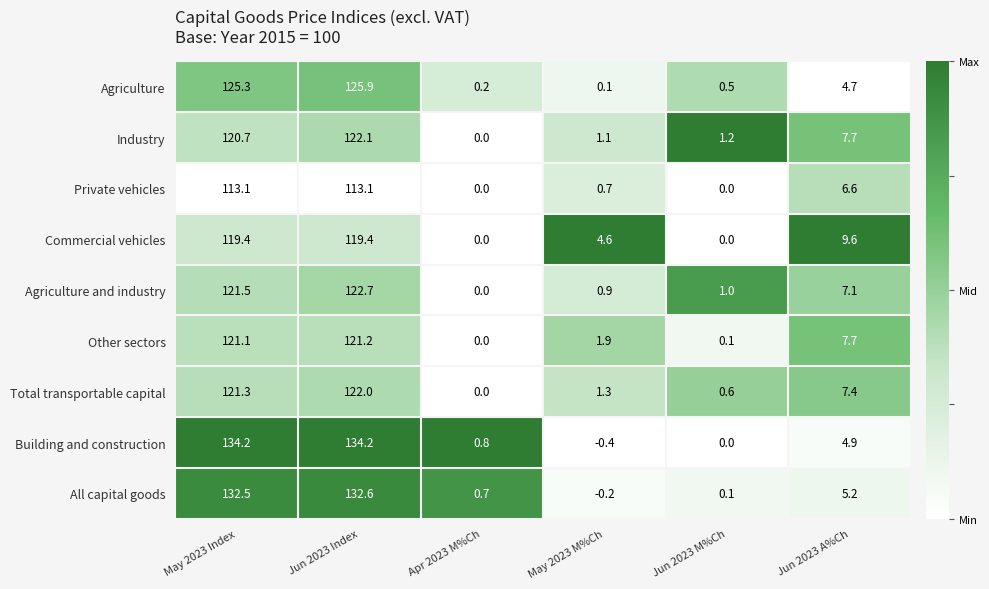

Is it true that All capital goods equals 53.8 at May 2023 Index?

False